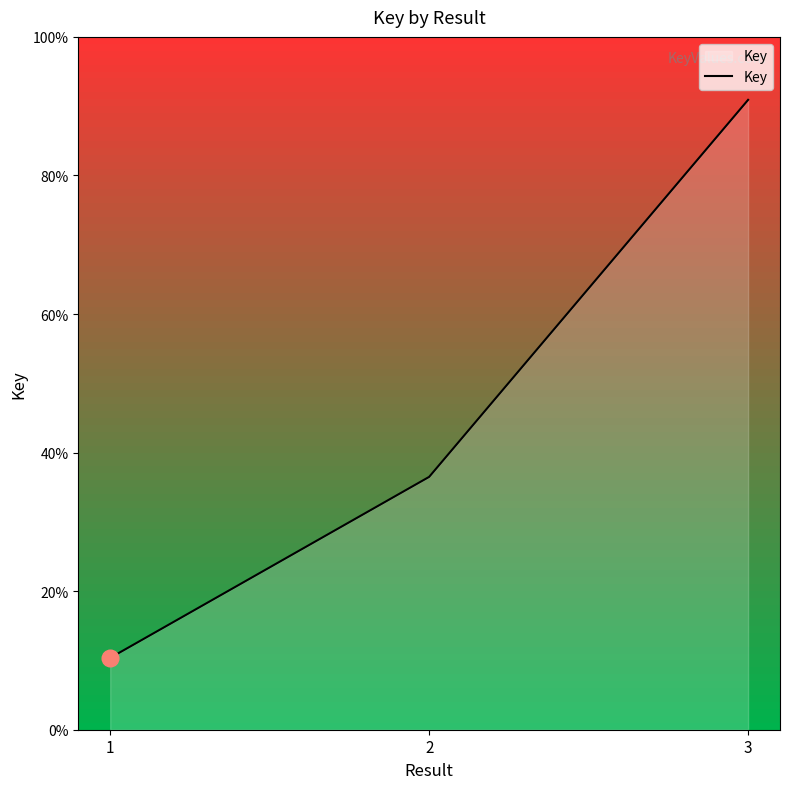

Does the chart have visible grid lines?

No